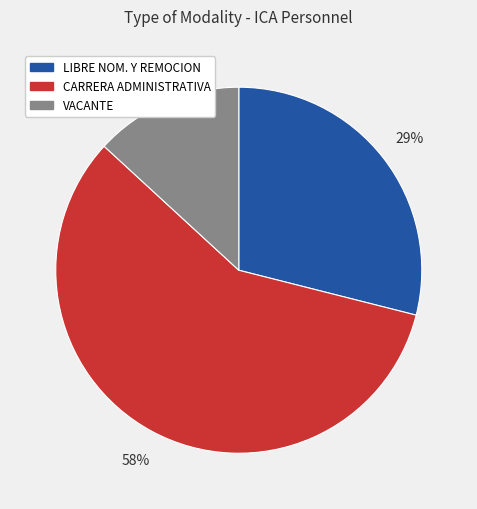

To the nearest percent, what is the difference between the largest and smallest slice percentages?

45%